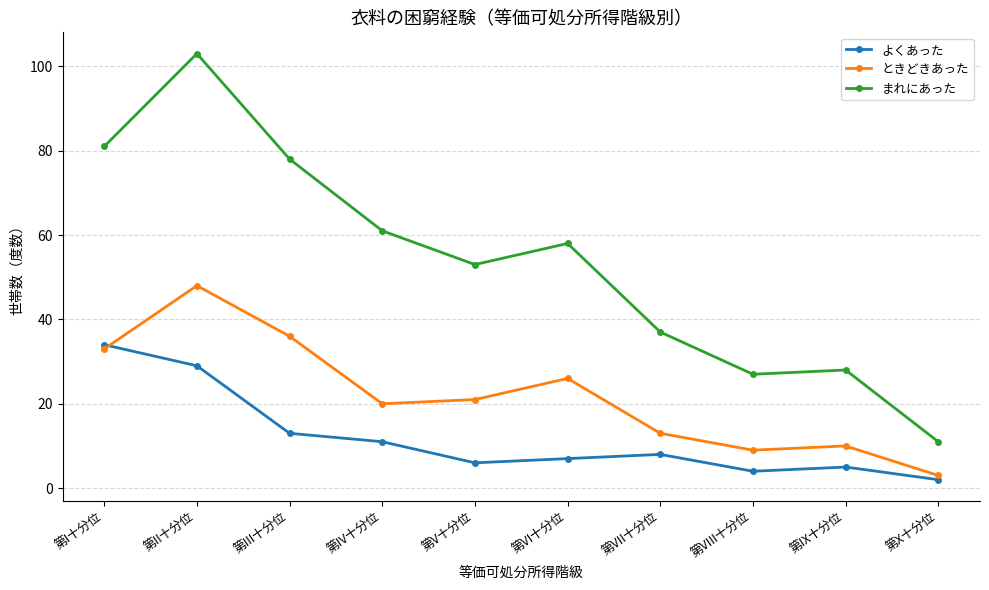

Is this an area chart (filled region under the line)?

No